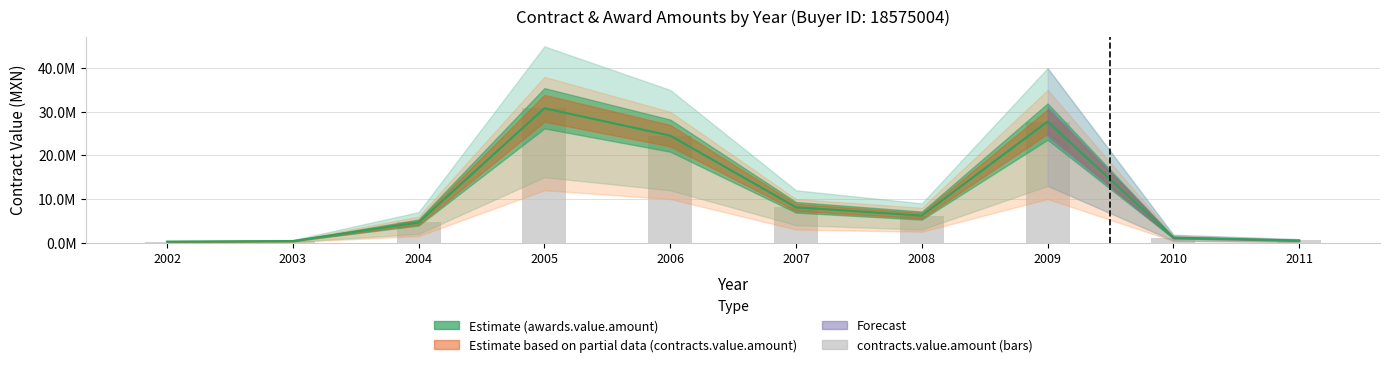

At which label does the data first exceed 6204401?

2005